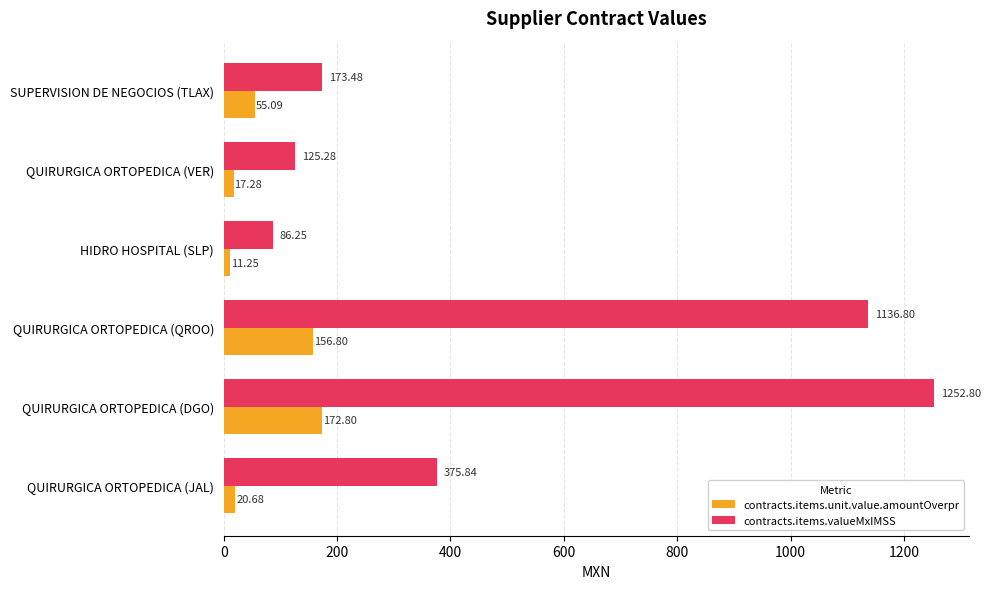

Rank the series by their average value, from highest to lowest.

contracts.items.valueMxIMSS, contracts.items.unit.value.amountOverpr